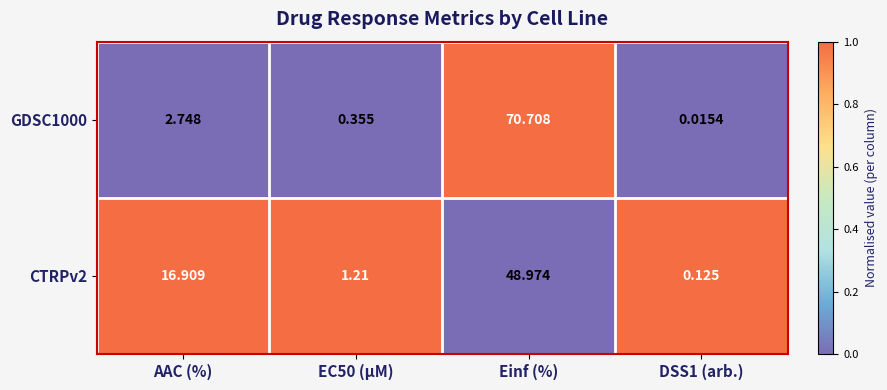

Where does the GDSC1000 series first go above 2?

AAC (%)